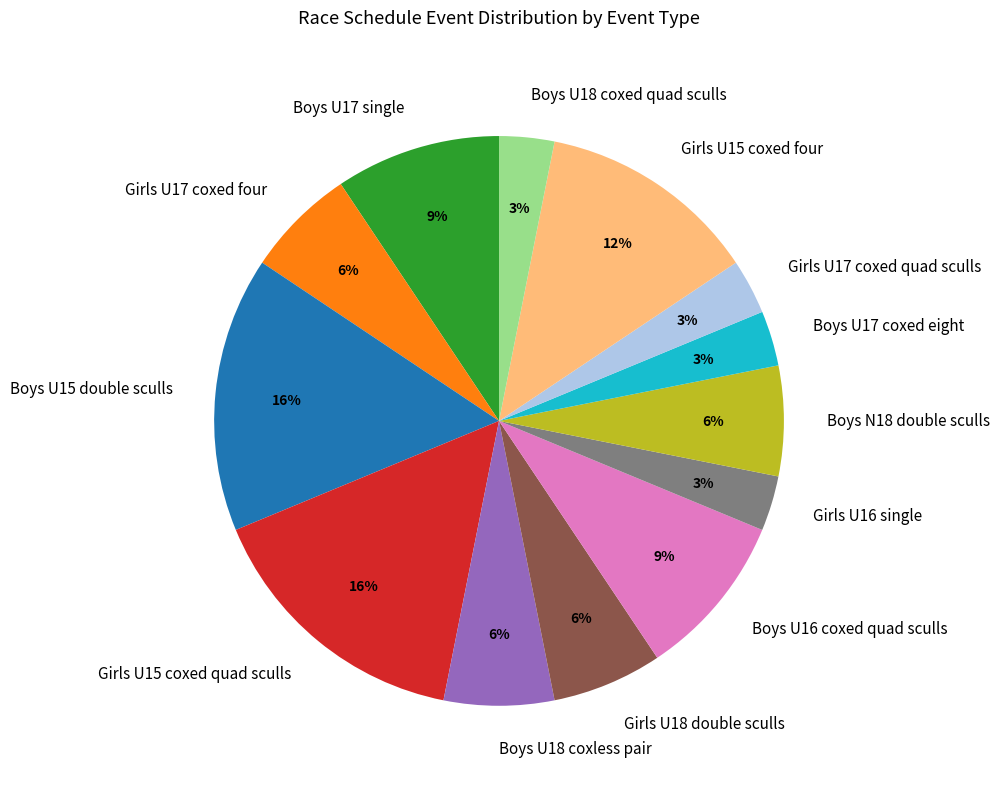

Which has a higher value, Girls U17 coxed four or Boys U18 coxed quad sculls?

Girls U17 coxed four